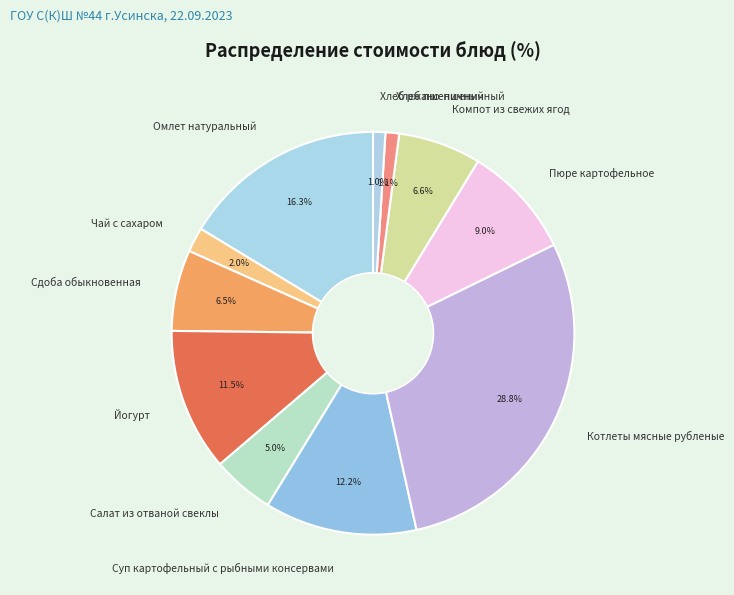

Which category has the biggest portion of the pie?

Котлеты мясные рубленые